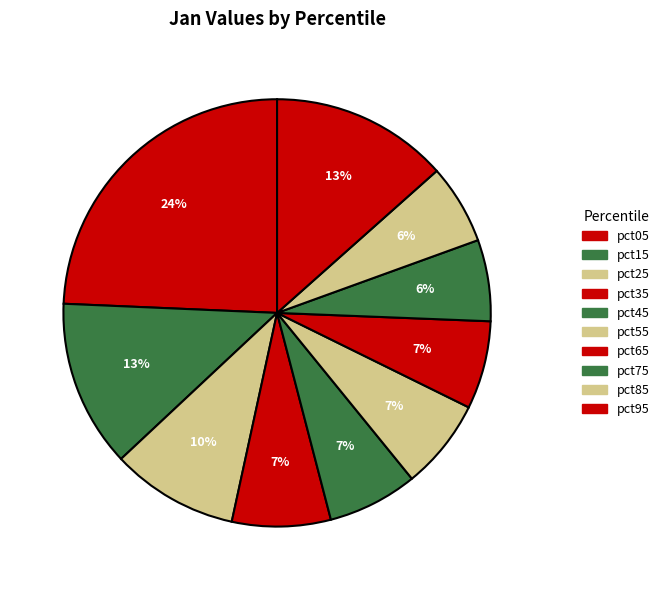

What percentage do pct45 and pct65 together represent?

13.5%